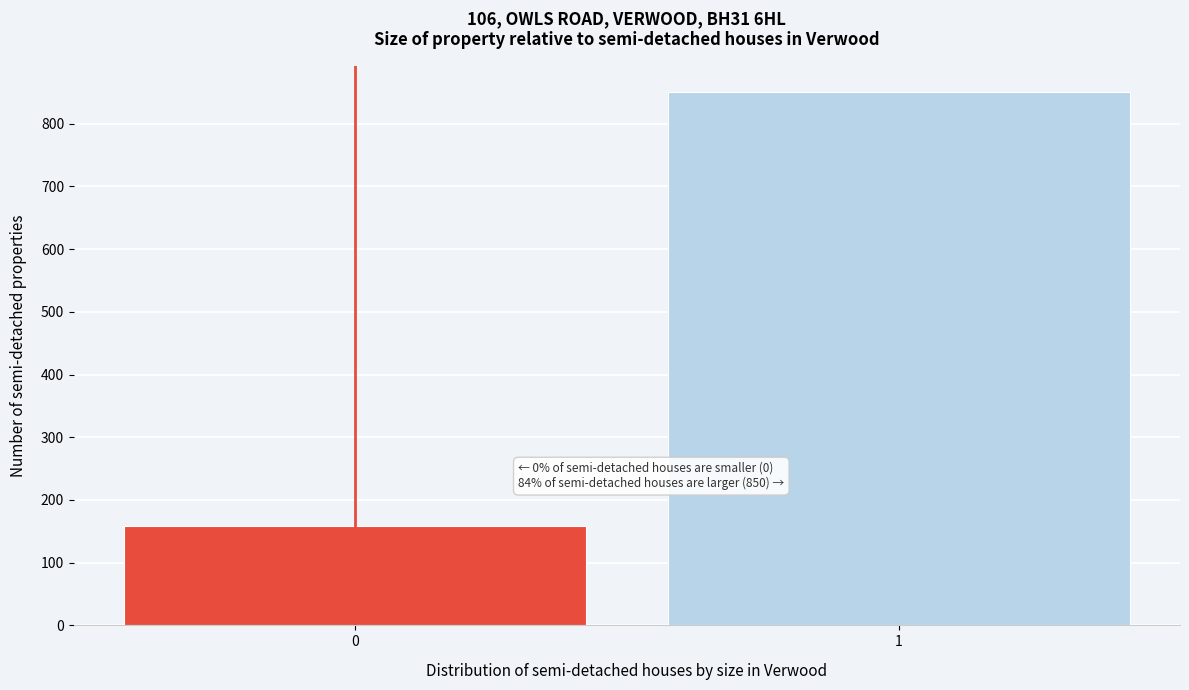

Reading left to right, extract all data points from this chart.

0=159	1=850